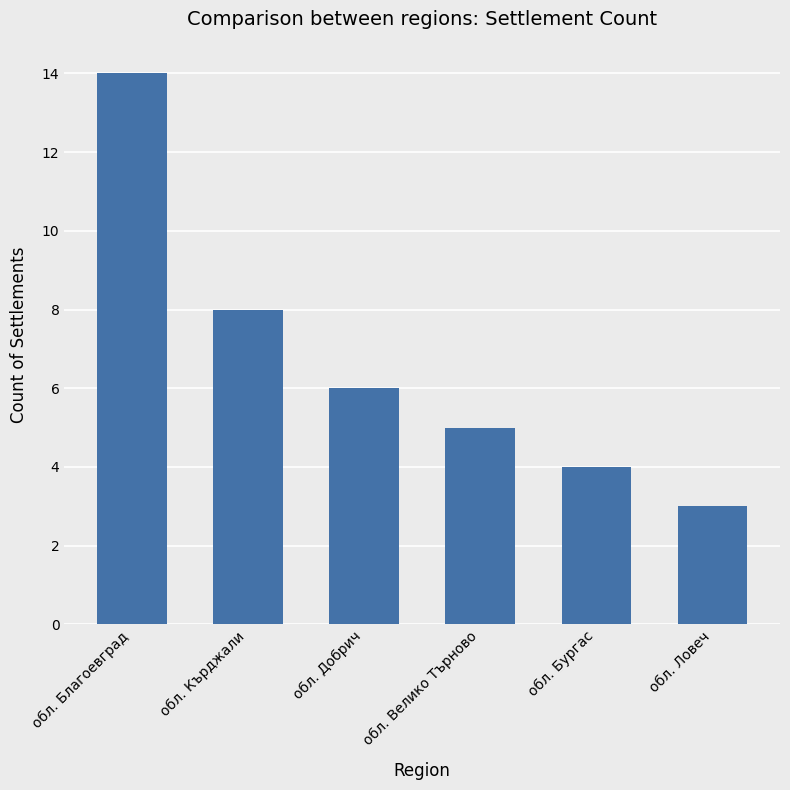

How many data points are less than 6?

3